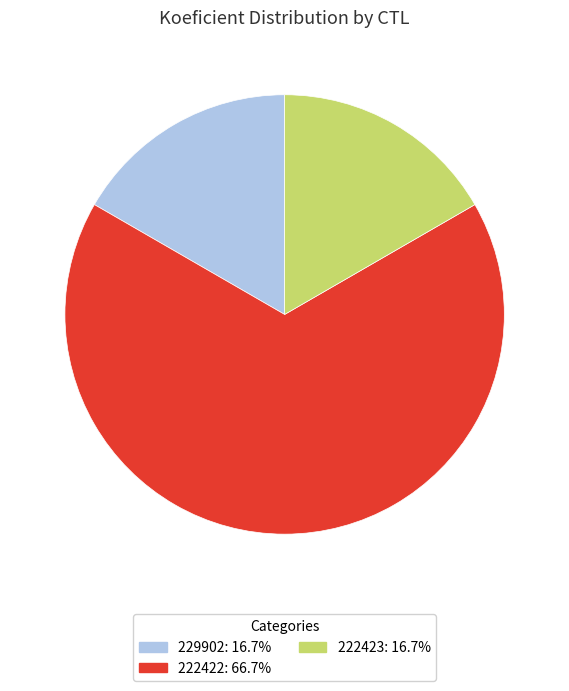

Is the sum of 222422 and 229902 greater than half?

Yes